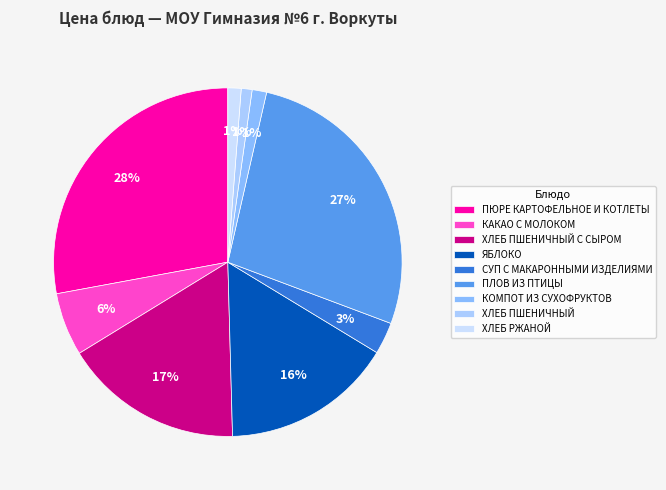

Is there any slice that represents more than half of the pie?

No